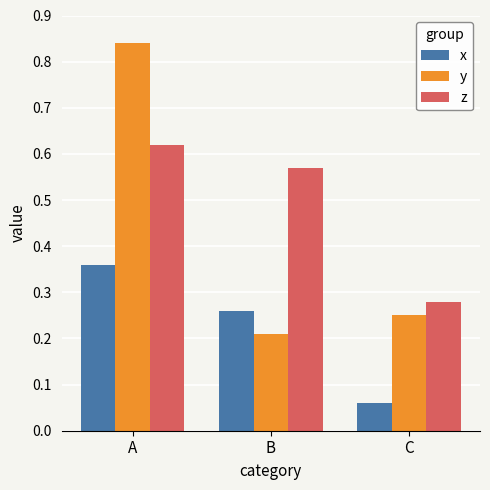

What is the sum of all y values?

1.3